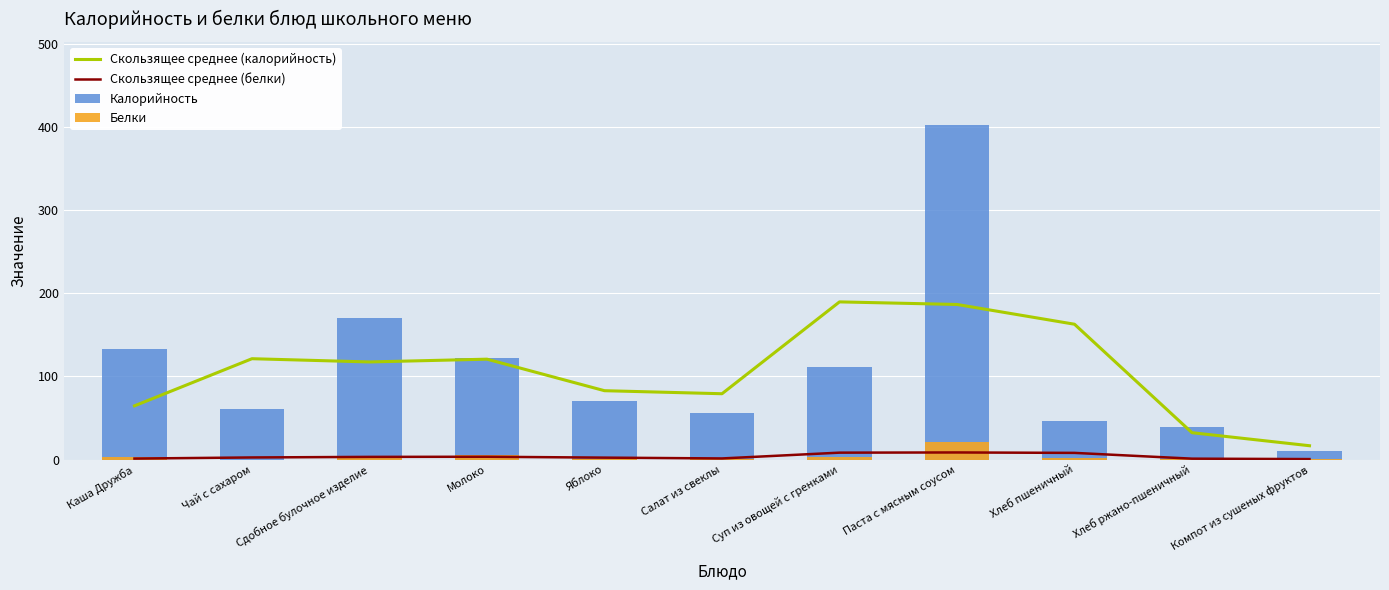

At which category is the sum across all series the highest?

Паста с мясным соусом